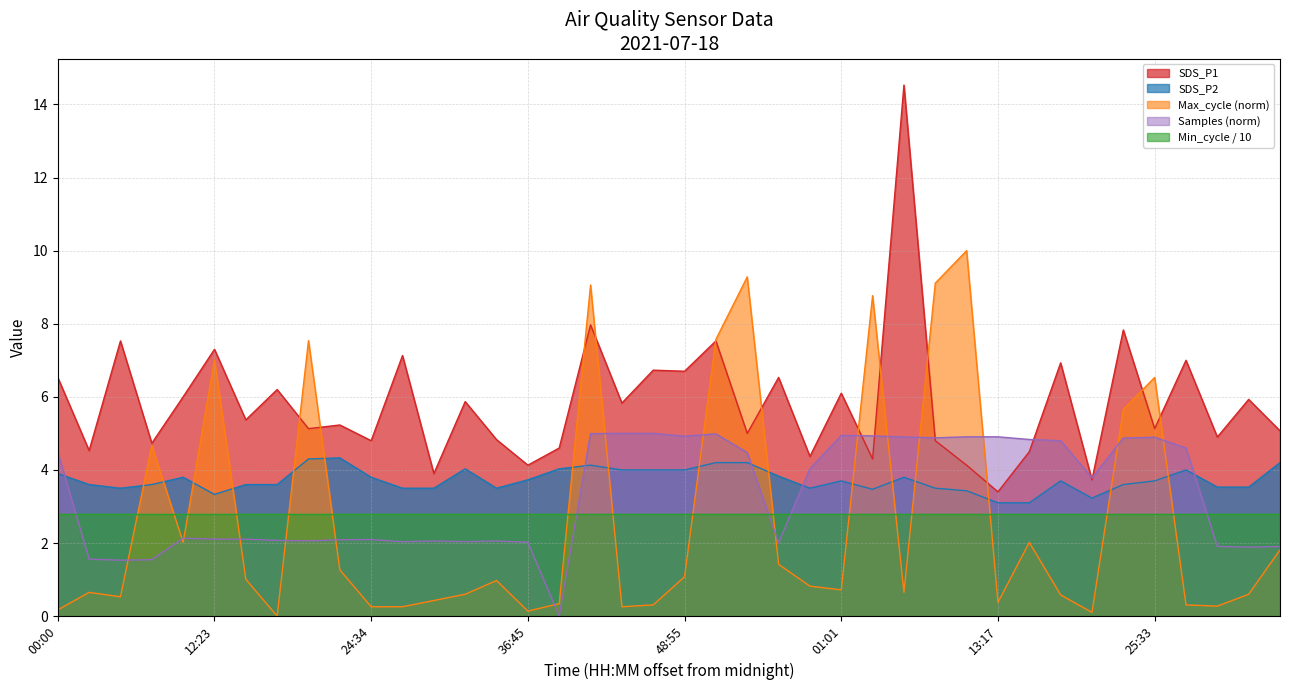

True or false: SDS_P1 and SDS_P2 intersect in this chart.

False